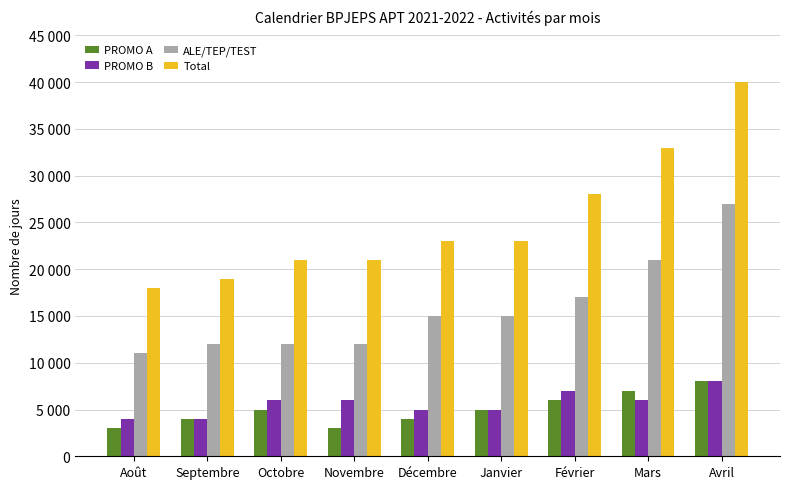

Are the bars horizontal?

No